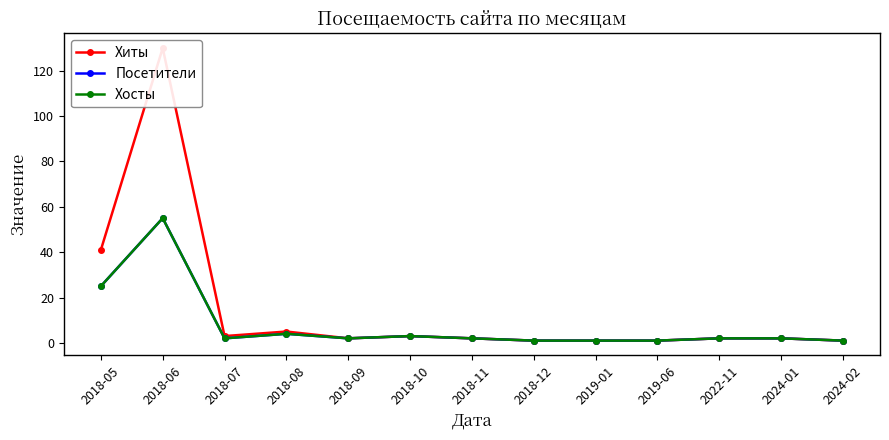

What is the difference between the Хиты values at 2018-06 and 2018-11?

128